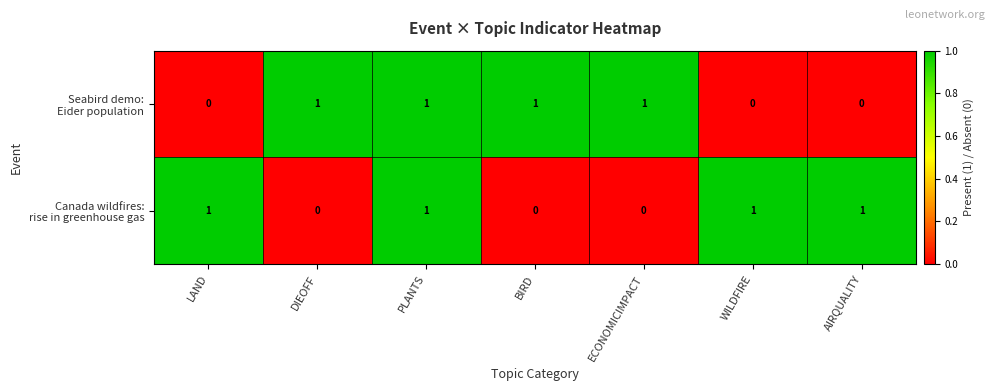

At how many categories does at least one series exceed 0?

7